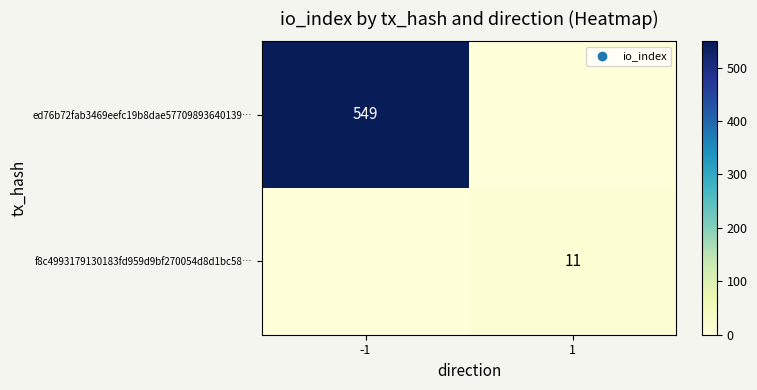

The ed76b72fab3469eefc19b8dae57709893640139… series shows 361 at -1. True or false?

False